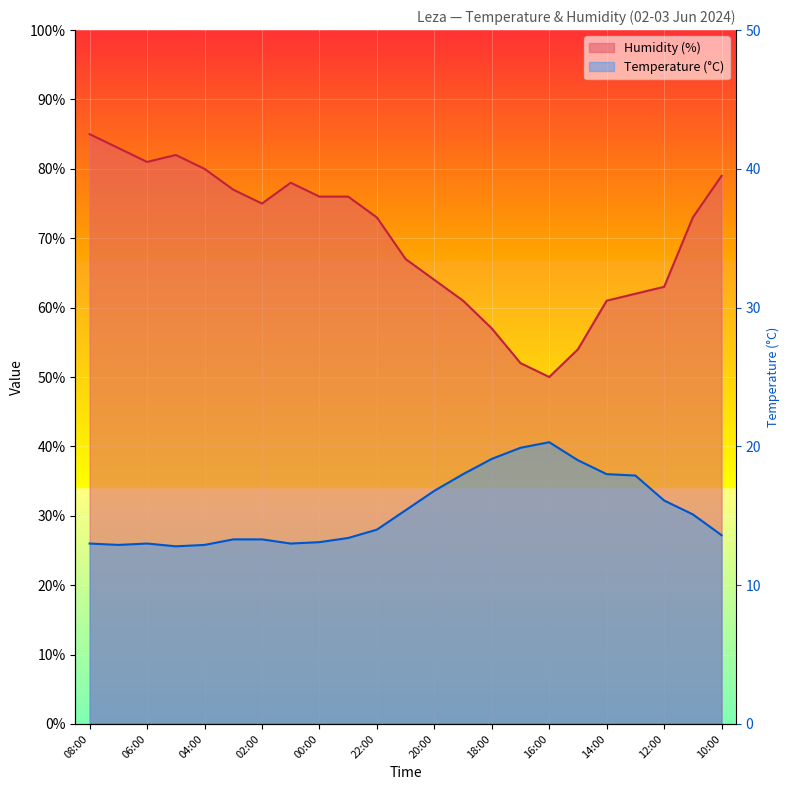

True or false: Humidity (%) and Temperature (°C) intersect in this chart.

False